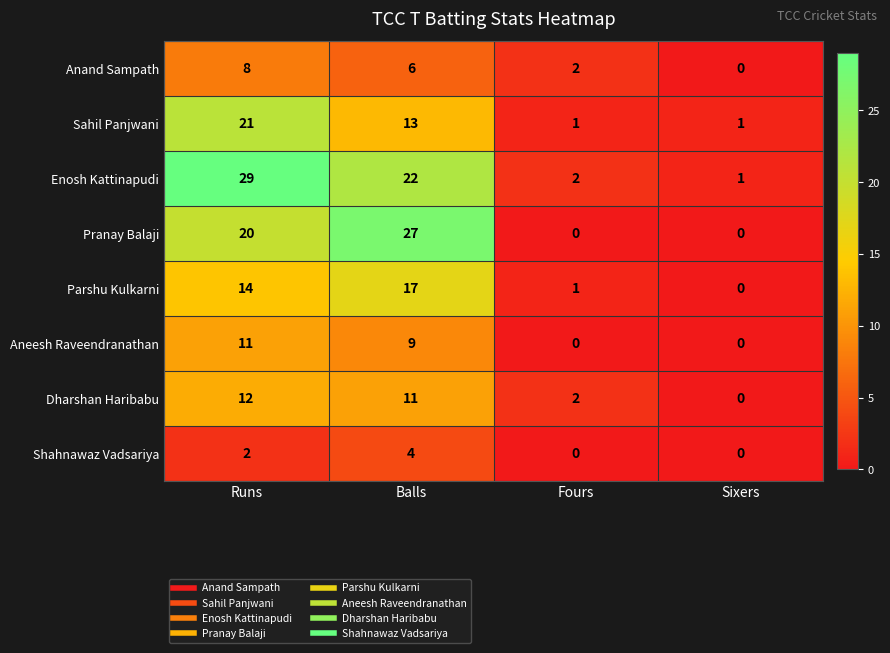

At which category is the sum across all series the highest?

Runs